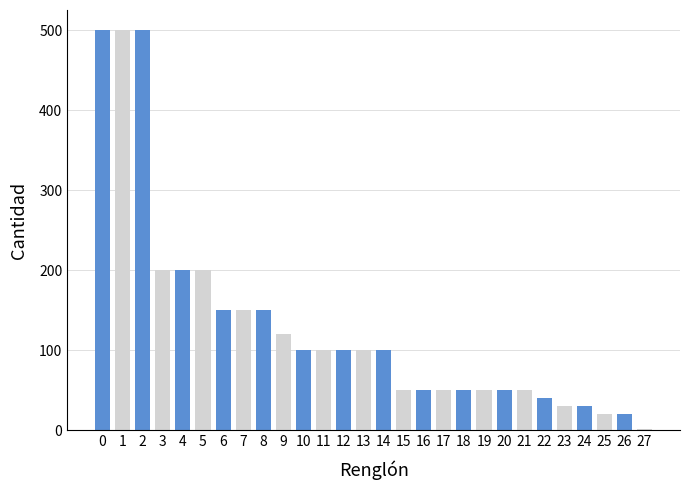

What is the average value?

131